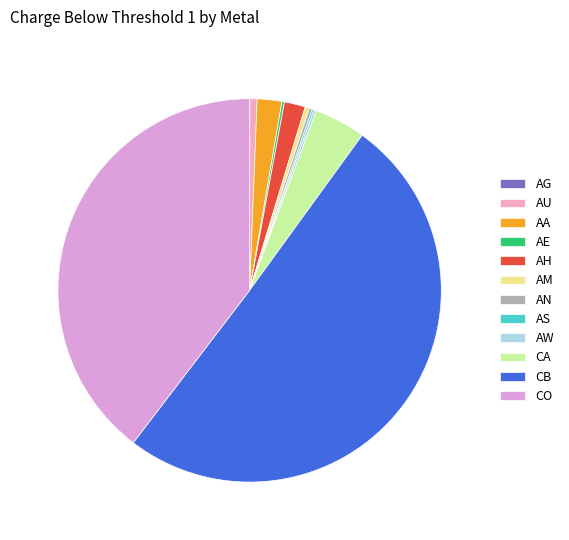

What is the largest slice in the pie chart?

CB